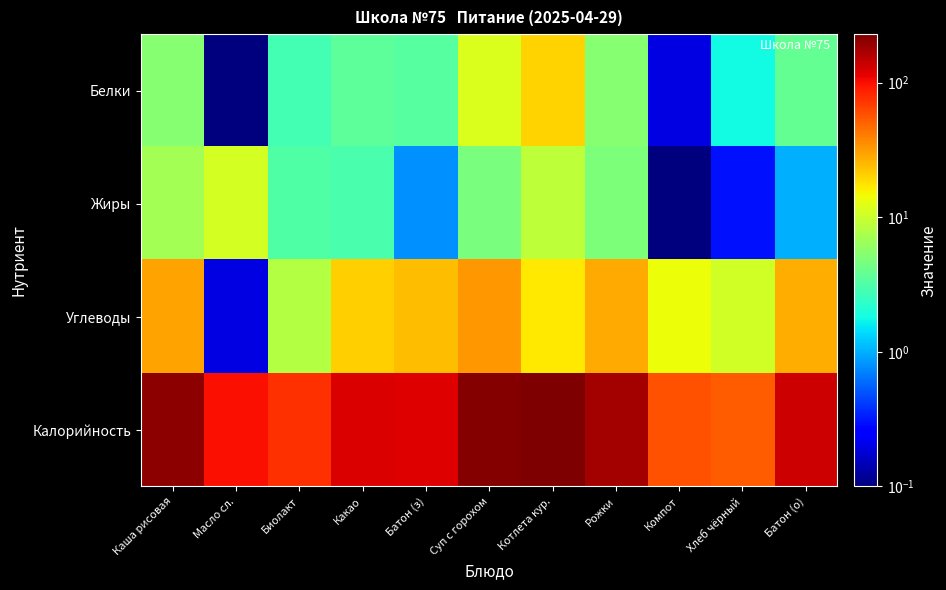

Which has a higher value, Компот or Масло сл.?

Компот